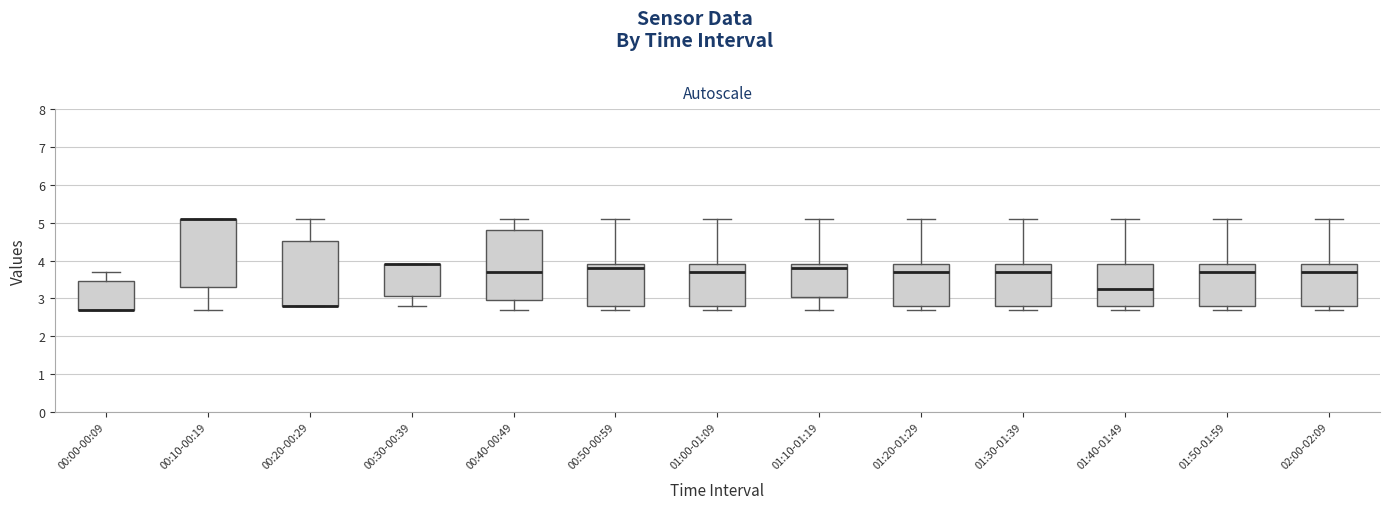

Reading left to right, transcribe this box plot: for each box, give where its median line is, the range the box spans, and where its two whiskers end, as read against the y-axis. The values are not printed on the chart, so give them approximately, as read against the axis.

00:00-00:09: median 2.7 (drawn on the box's lower edge), box 2.7 to 3.5, whiskers 2.7 to 3.7
00:10-00:19: median 5.1 (drawn on the box's upper edge), box 3.3 to 5.1, whiskers 2.7 to 5.1
00:20-00:29: median 2.8 (drawn on the box's lower edge), box 2.8 to 4.5, whiskers 2.8 to 5.1
00:30-00:39: median 3.9 (drawn on the box's upper edge), box 3.1 to 3.9, whiskers 2.8 to 3.9
00:40-00:49: median 3.7, box 3.0 to 4.8, whiskers 2.7 to 5.1
00:50-00:59: median 3.8, box 2.8 to 3.9, whiskers 2.7 to 5.1
01:00-01:09: median 3.7, box 2.8 to 3.9, whiskers 2.7 to 5.1
01:10-01:19: median 3.8, box 3.0 to 3.9, whiskers 2.7 to 5.1
01:20-01:29: median 3.7, box 2.8 to 3.9, whiskers 2.7 to 5.1
01:30-01:39: median 3.7, box 2.8 to 3.9, whiskers 2.7 to 5.1
01:40-01:49: median 3.3, box 2.8 to 3.9, whiskers 2.7 to 5.1
01:50-01:59: median 3.7, box 2.8 to 3.9, whiskers 2.7 to 5.1
02:00-02:09: median 3.7, box 2.8 to 3.9, whiskers 2.7 to 5.1